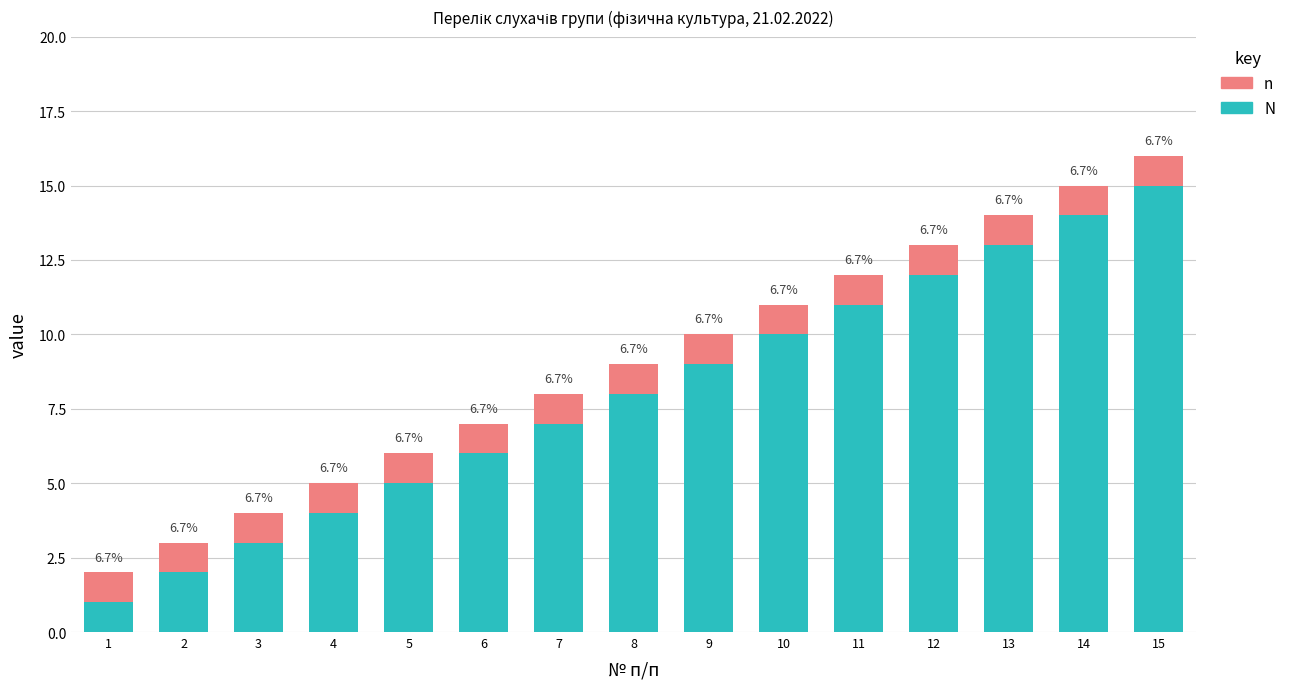

What value does the N series have at 9, to the nearest 5?

10